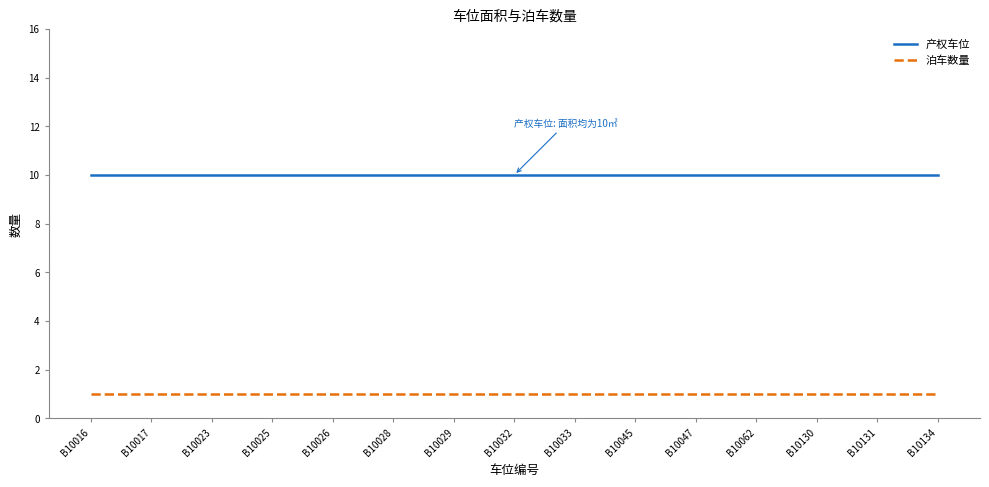

Is the value of 泊车数量 at B10033 greater than the value of 产权车位 at B10062?

No